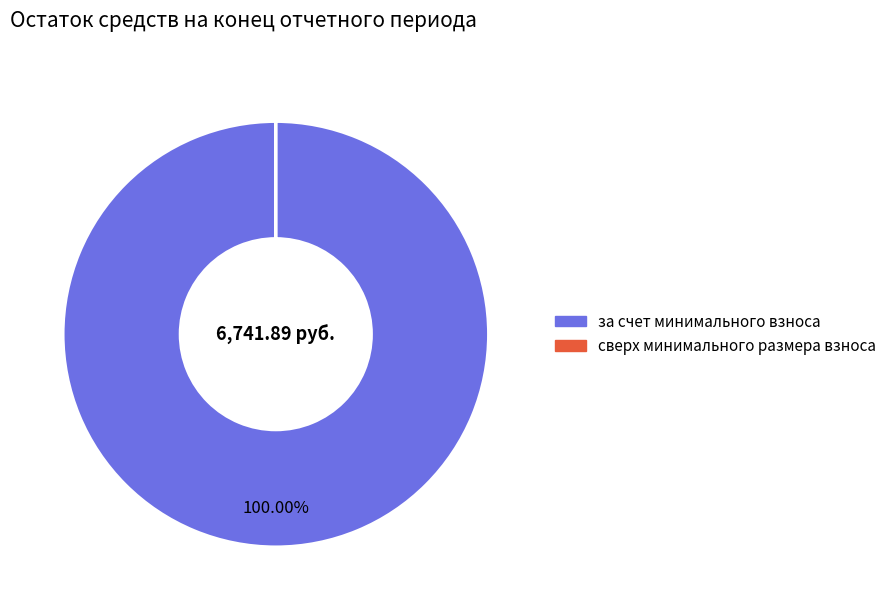

Is it true that за счет минимального взноса is 100% of the pie?

True